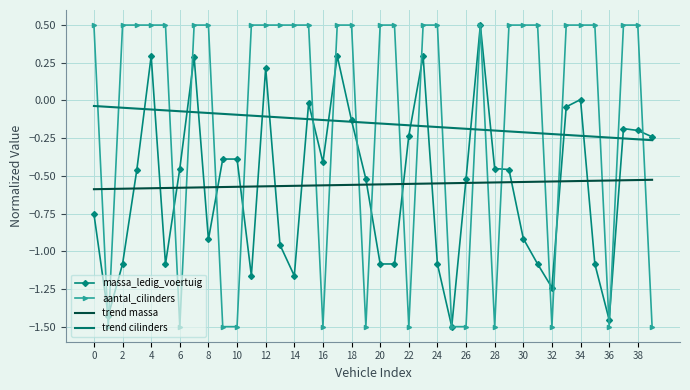

How many intersections are there between aantal_cilinders and trend massa?

21